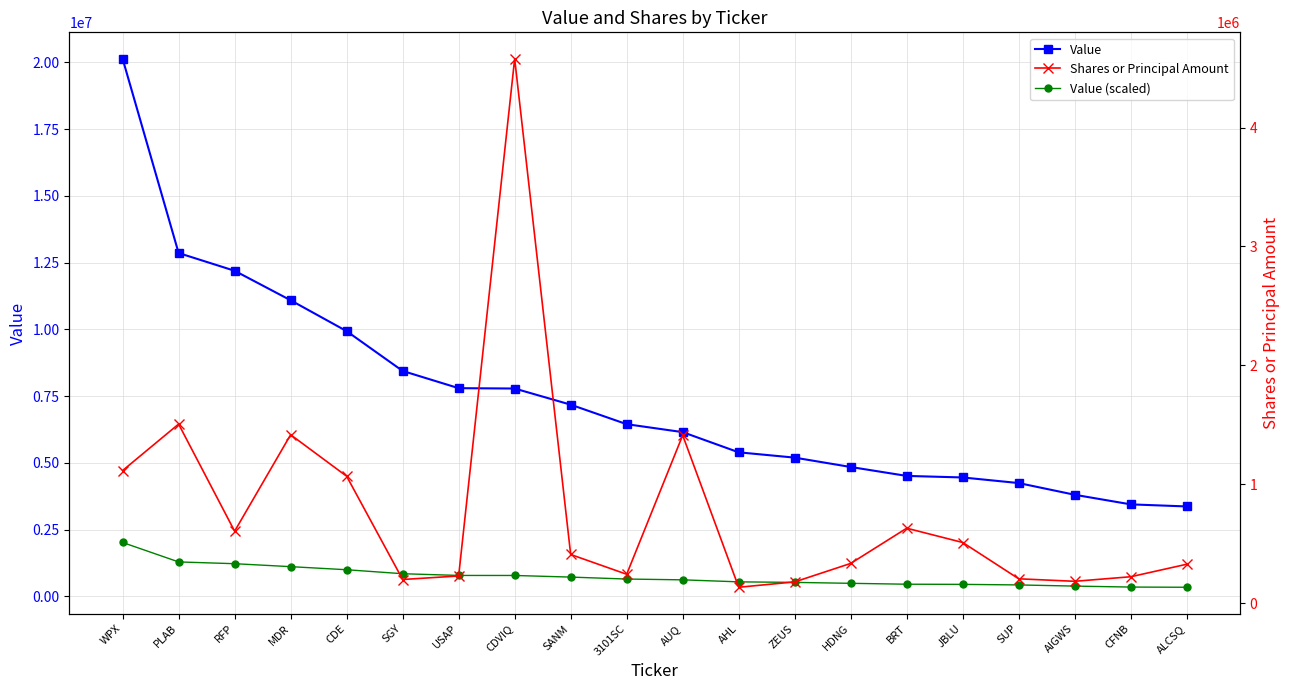

What is the sum of the Value (scaled) values at USAP and SGY?

1623500